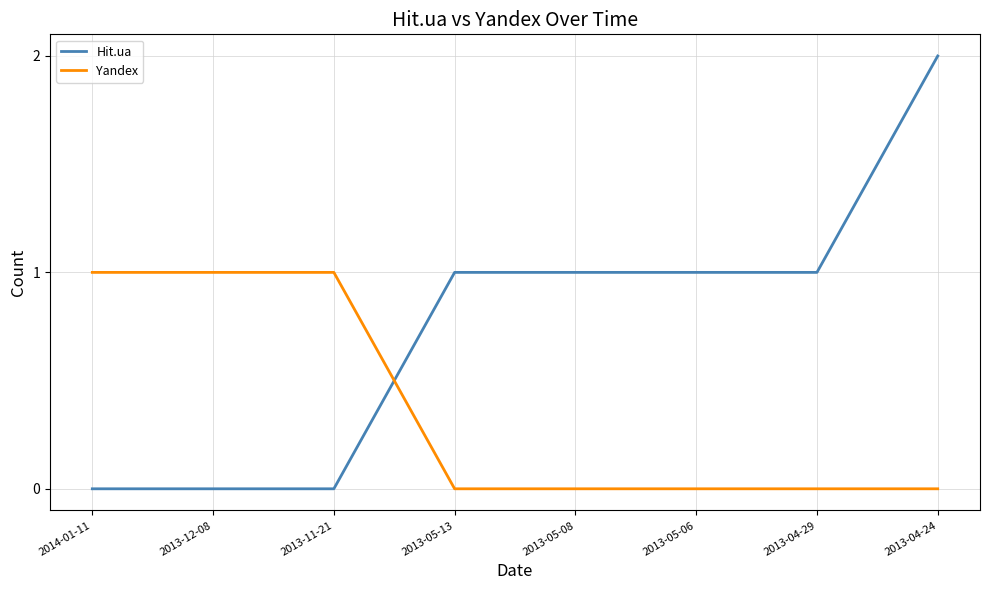

Where do Yandex and Hit.ua first cross each other?

2013-11-21 and 2013-05-13